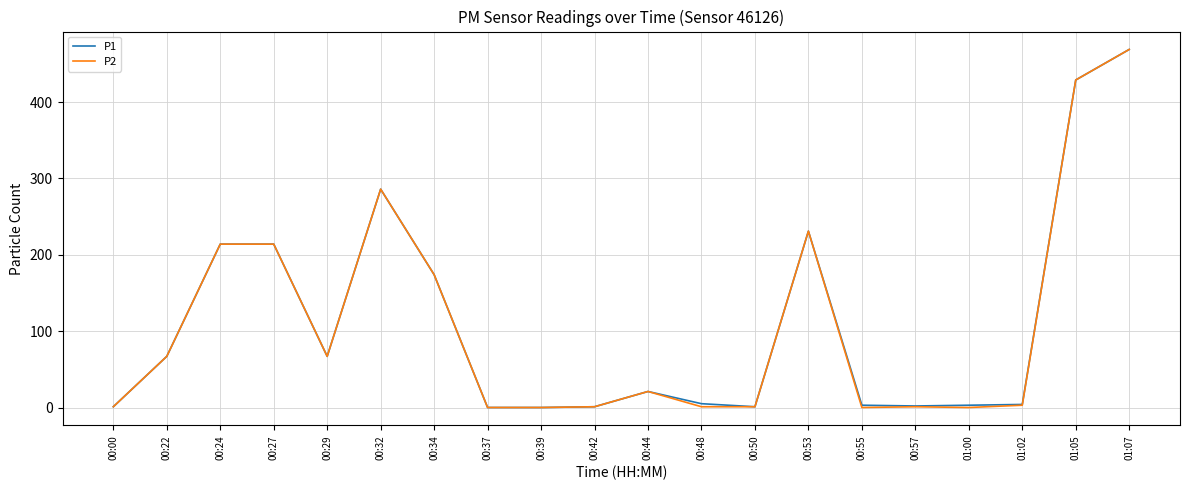

What are all the series names shown in the legend?

P1, P2